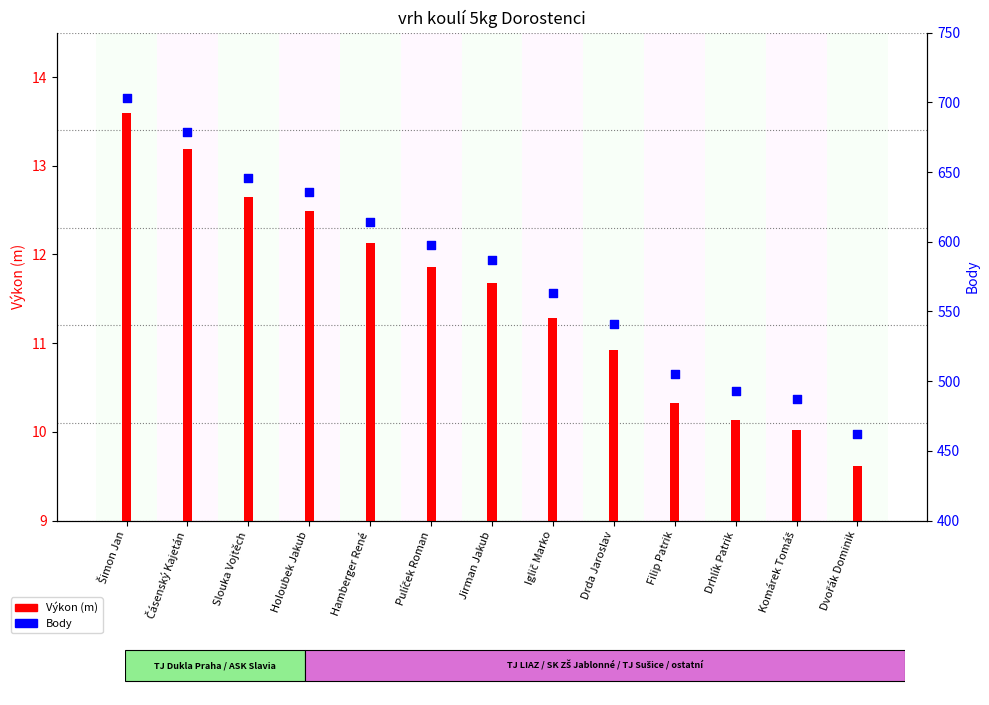

At how many categories does at least one series exceed 556?

8